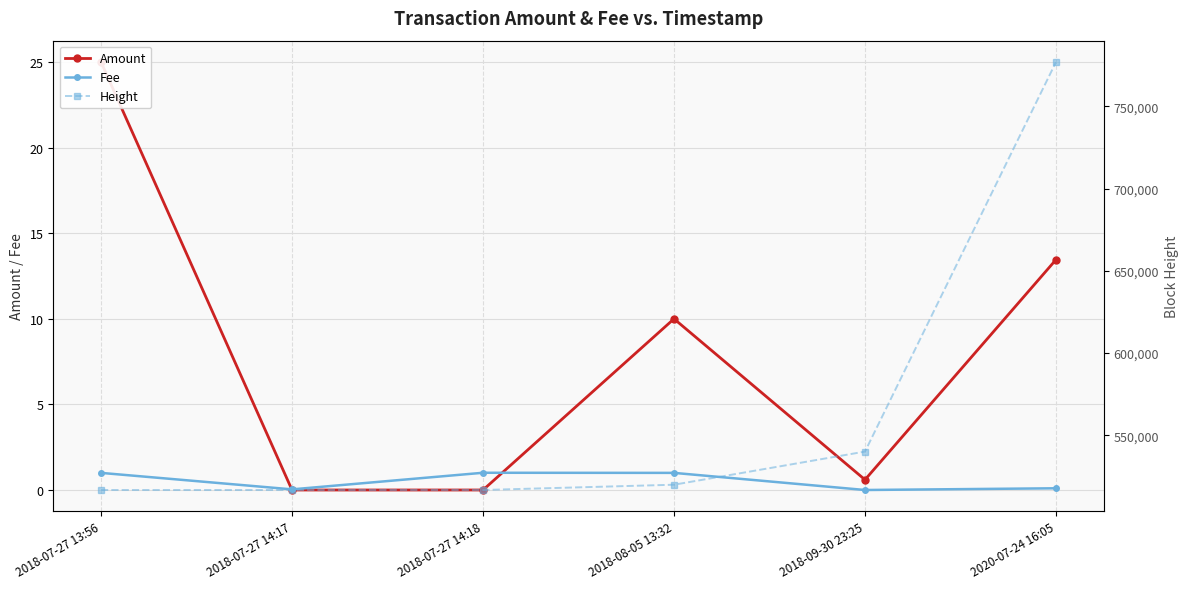

The Fee series shows 0.0 at 2018-07-27 14:17. True or false?

True